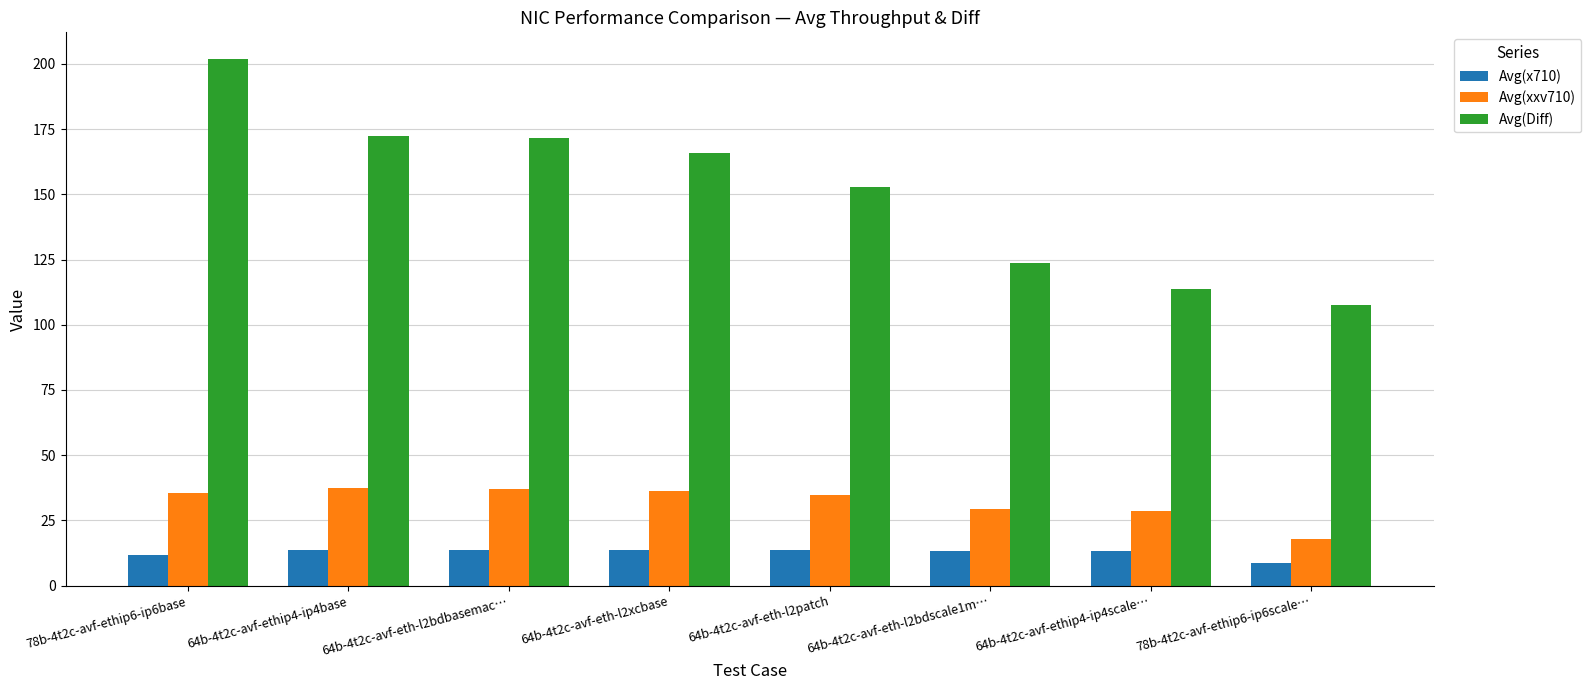

What is the sum of the Avg(xxv710) values at 78b-4t2c-avf-ethip6-ip6base and 64b-4t2c-avf-eth-l2xcbase?

71.9